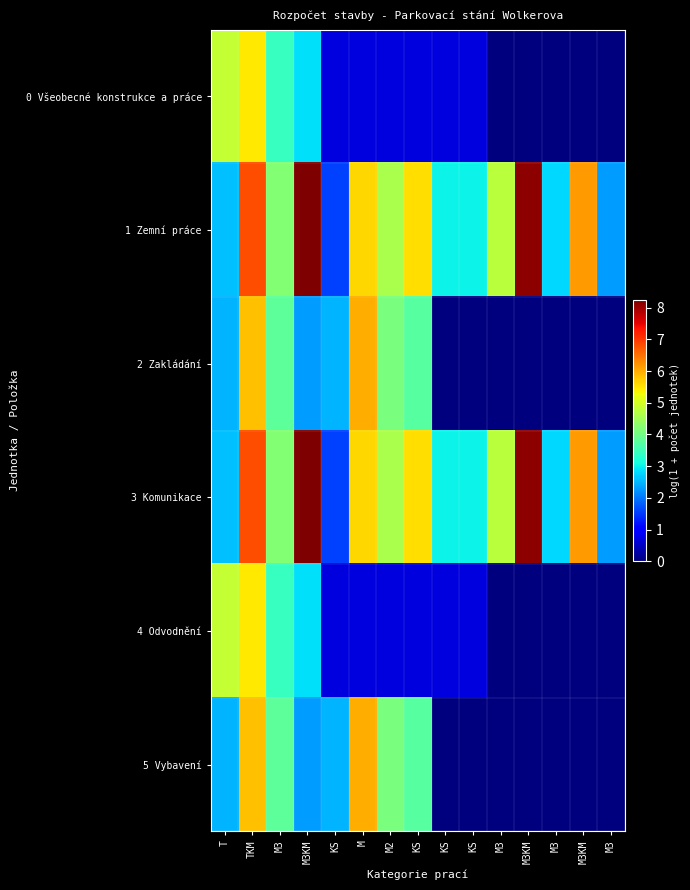

What is the maximum value shown in the chart?

8.2